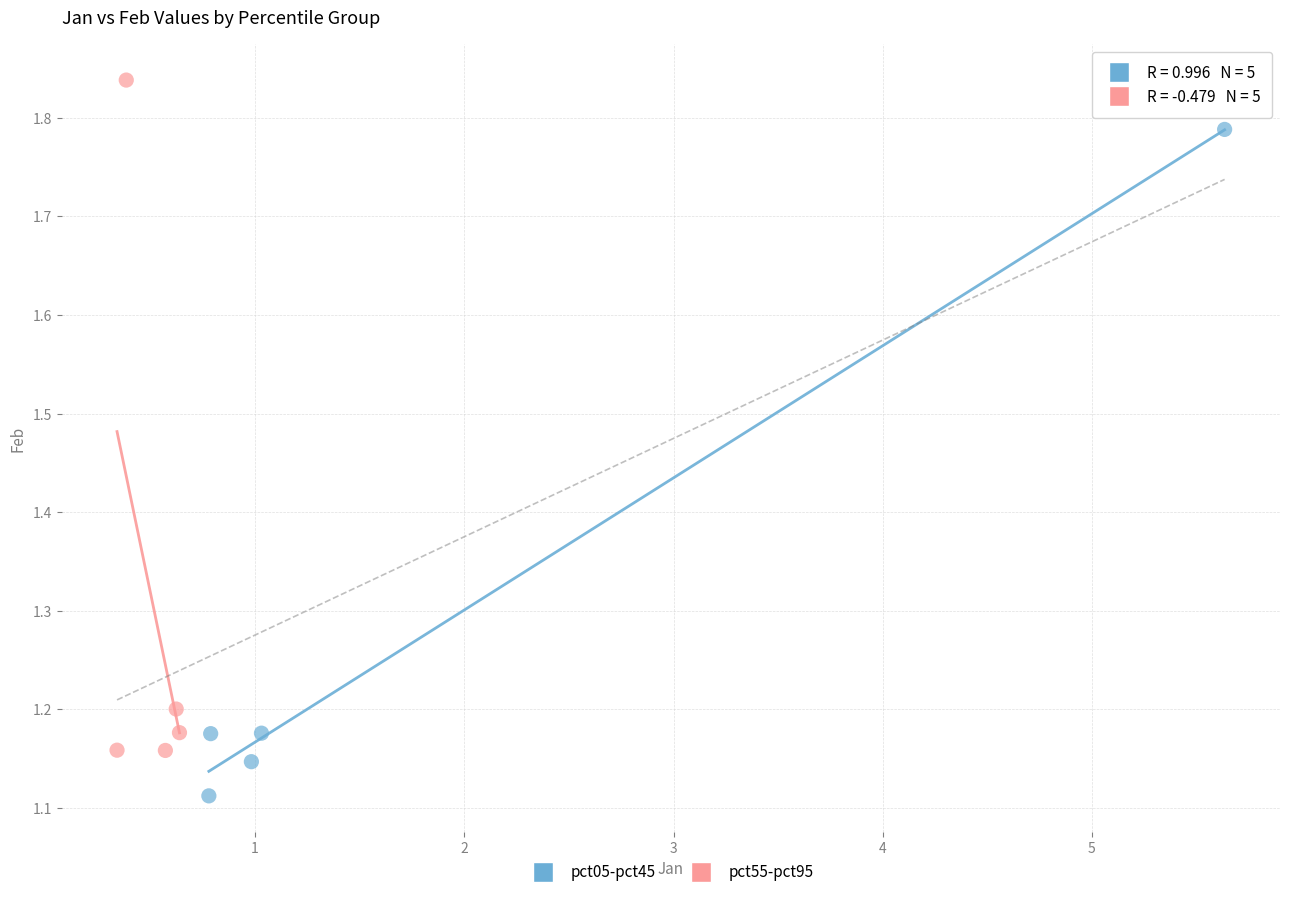

Which series contains the lowest Y value?

pct05-pct45